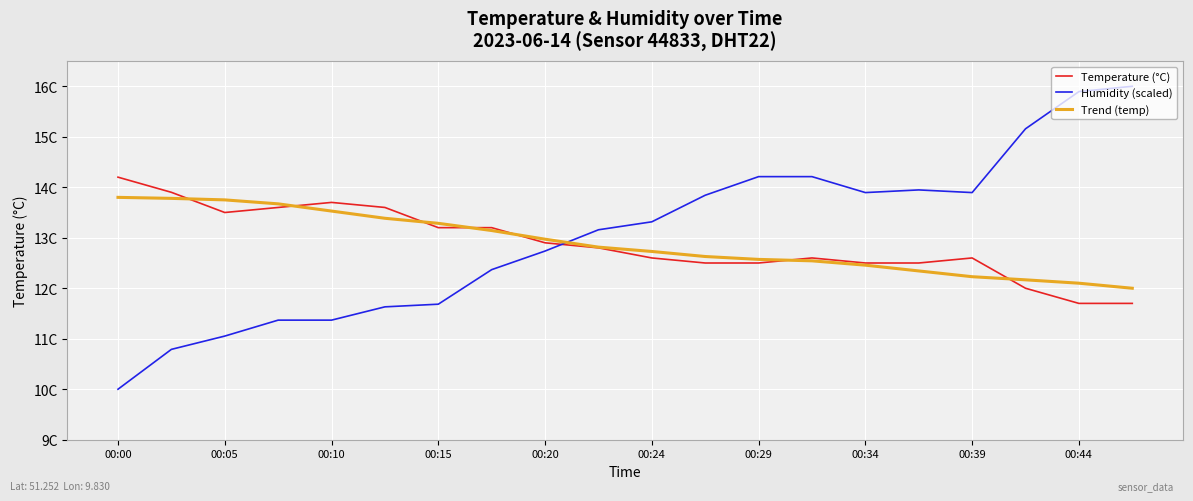

What is the maximum value shown in the chart?

16.0